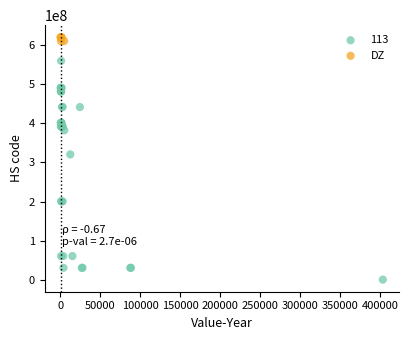

Which series contains the lowest Y value?

113